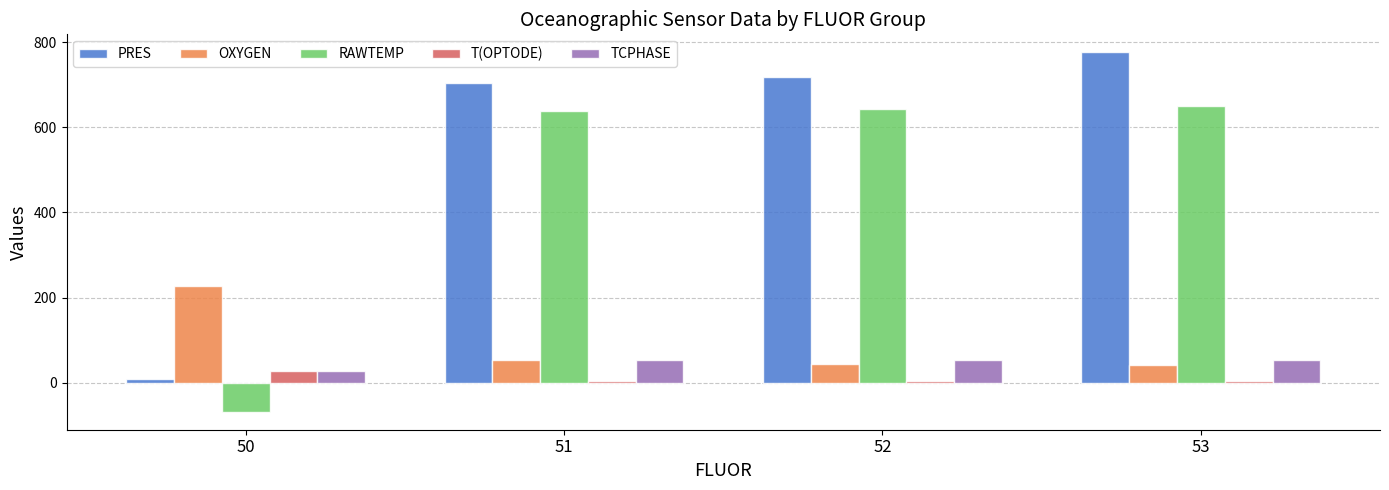

What is the maximum value shown in the chart?

776.1